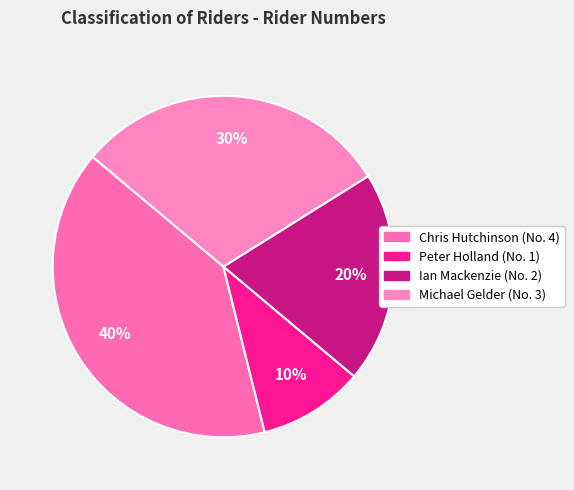

What is the smallest slice in the pie chart?

Peter Holland